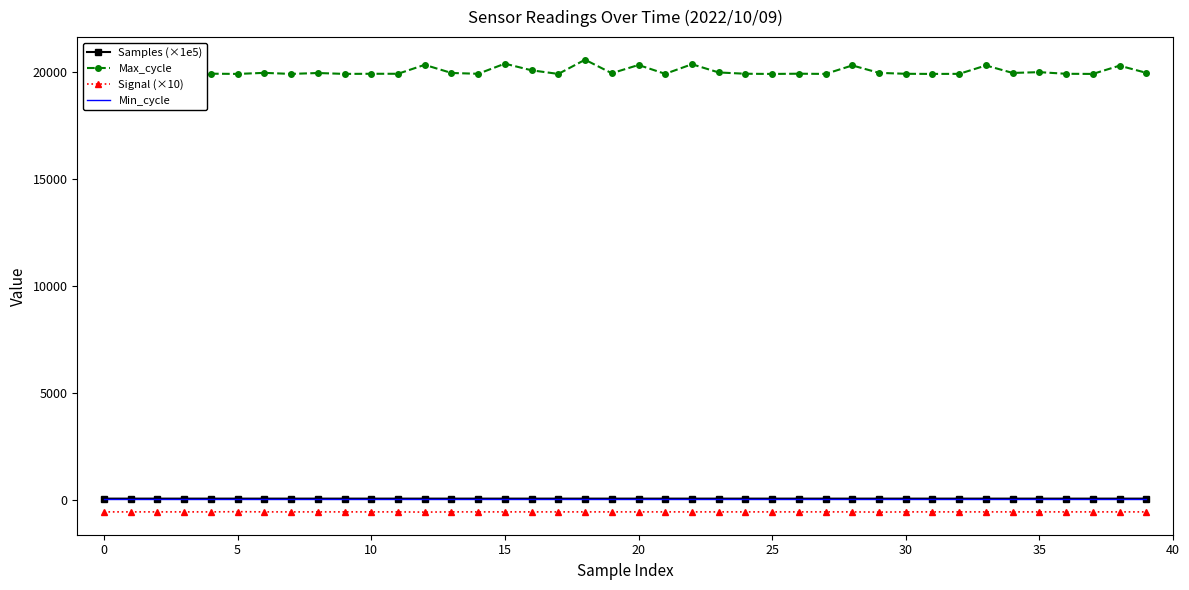

What is the average value of the Max_cycle series?

20032.8